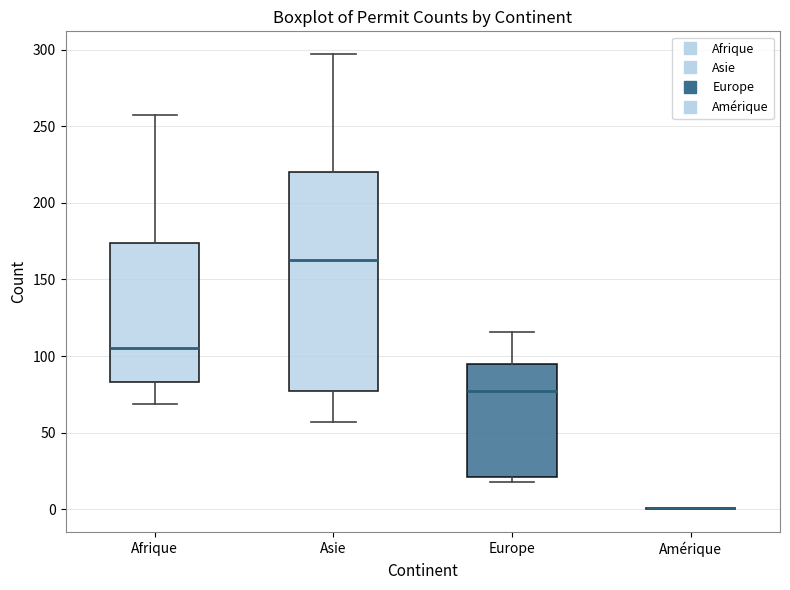

Reading left to right, transcribe this box plot: for each box, give where its median line is, the range the box spans, and where its two whiskers end, as read against the y-axis. The values are not printed on the chart, so give them approximately, as read against the axis.

Afrique: median 105, box 85 to 175, whiskers 70 to 255
Asie: median 165, box 75 to 220, whiskers 55 to 295
Europe: median 75, box 20 to 95, whiskers 20 (just below the box's lower edge) to 115
Amérique: box collapsed to a line at 0, whiskers 0 to 0